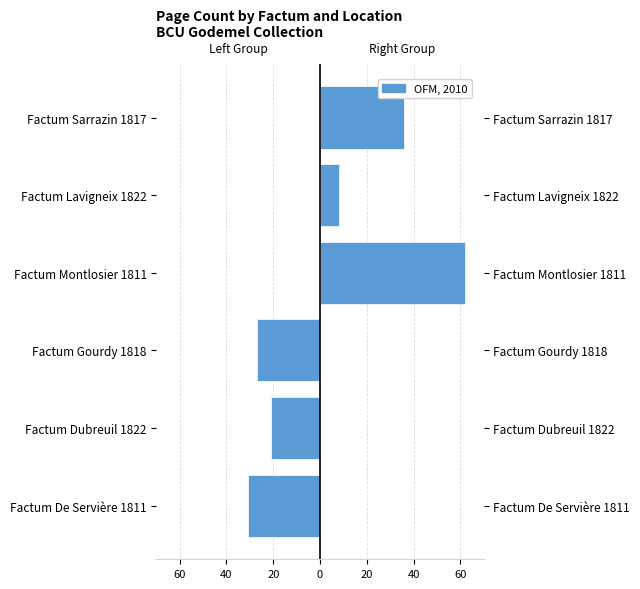

Are the bars grouped side by side (vs. stacked)?

Yes